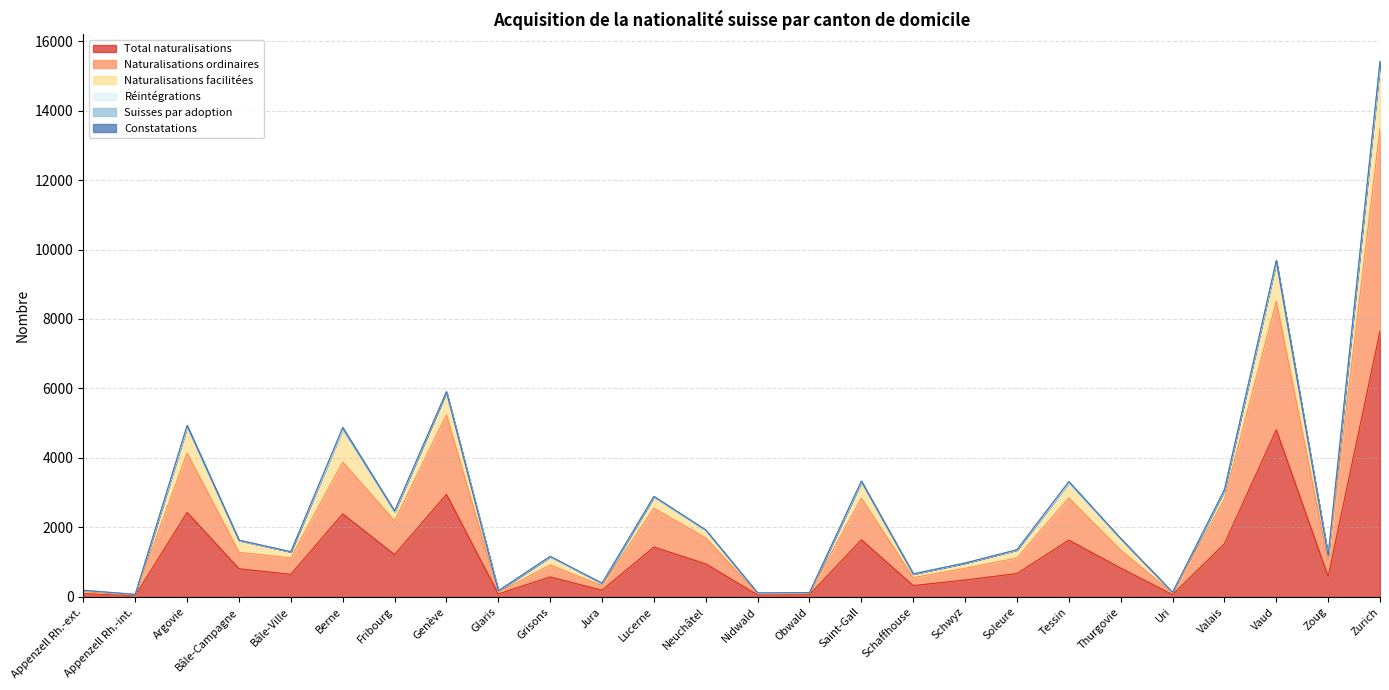

Is it true that Total naturalisations equals 952 at Neuchâtel?

True